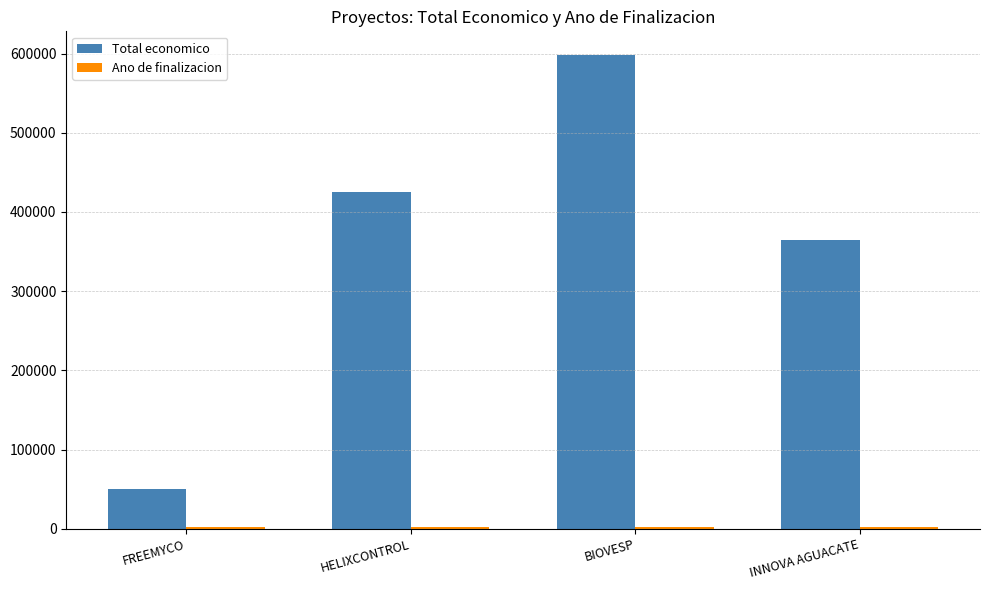

Rank the categories by Total economico value from highest to lowest.

BIOVESP, HELIXCONTROL, INNOVA AGUACATE, FREEMYCO